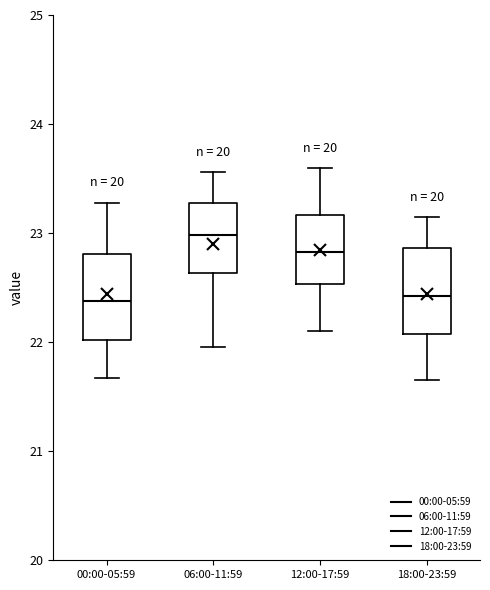

Reading left to right, read every box against the y-axis: the position of its median line, the range the box covers, and the ends of its whiskers. The values are not printed on the chart, so give them approximately, as read against the axis.

00:00-05:59: median 22.4, box 22.0 to 22.8, whiskers 21.7 to 23.3
06:00-11:59: median 23.0, box 22.6 to 23.3, whiskers 22.0 to 23.6
12:00-17:59: median 22.8, box 22.5 to 23.2, whiskers 22.1 to 23.6
18:00-23:59: median 22.4, box 22.1 to 22.9, whiskers 21.7 to 23.2